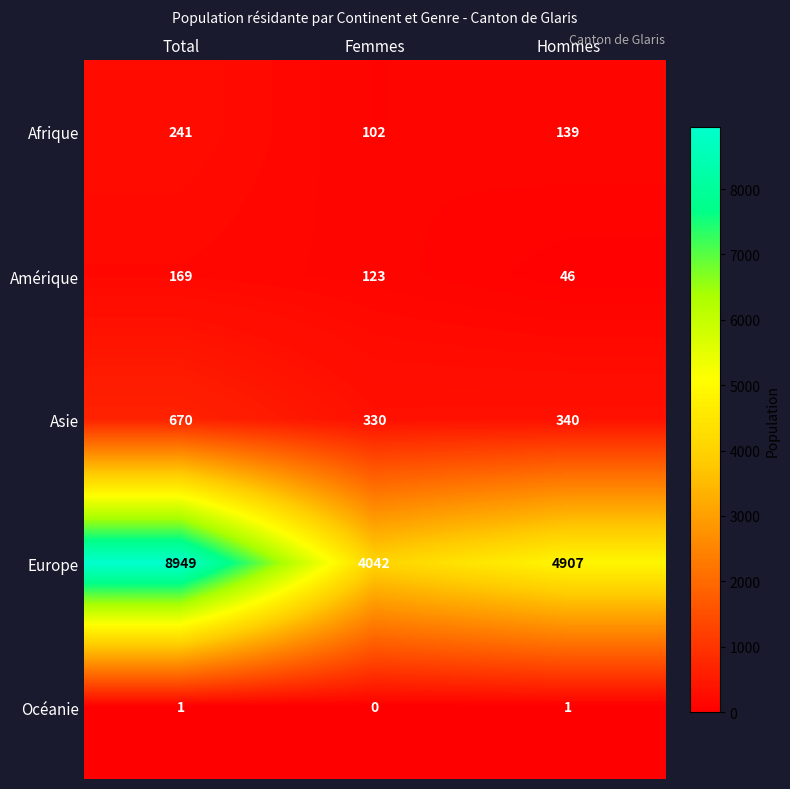

What is the difference between the highest and lowest values at Total?

8948